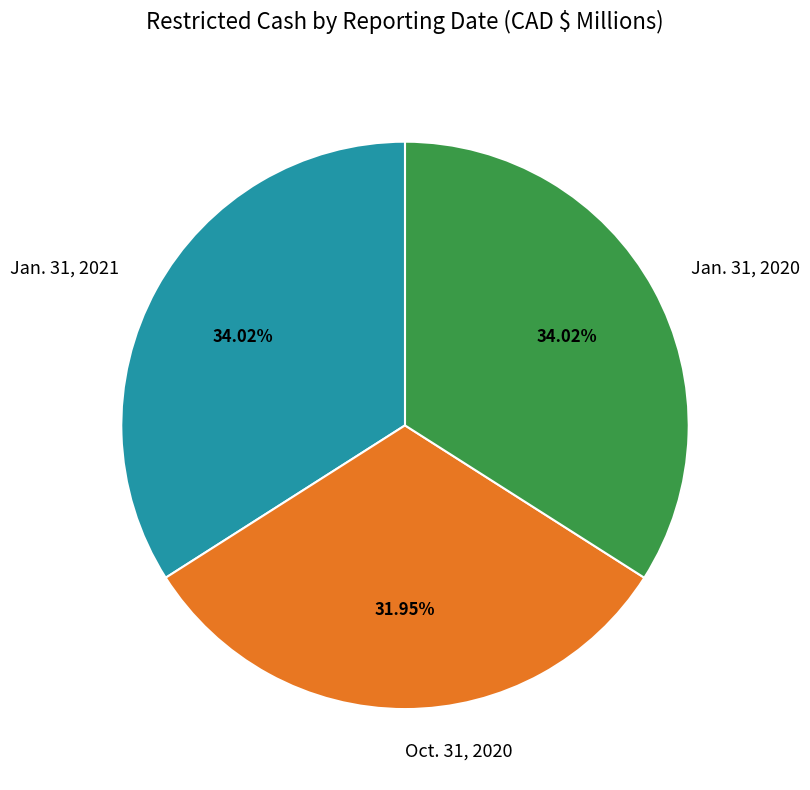

True or false: Jan. 31, 2021 accounts for 26% of the total.

False